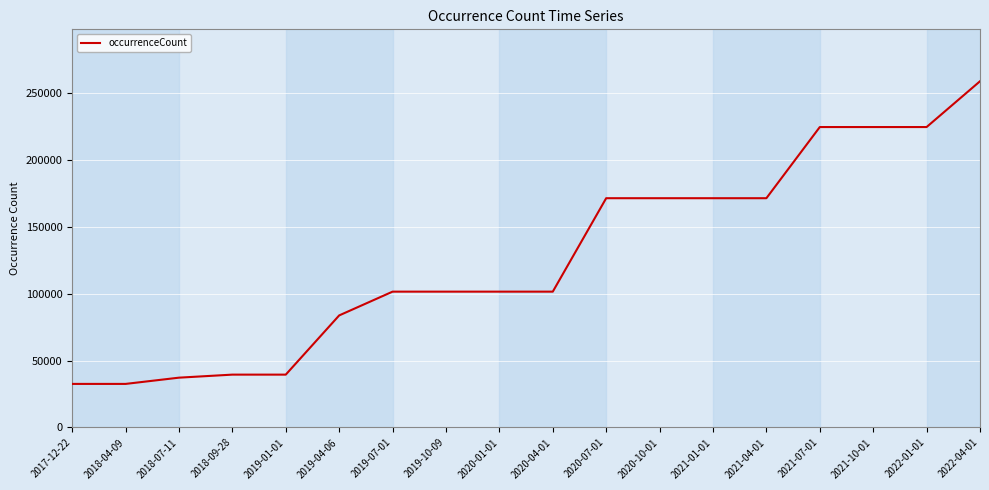

Reading left to right, list all the values displayed in this chart.

2017-12-22=32530	2018-04-09=32530	2018-07-11=37188	2018-09-28=39456	2019-01-01=39456	2019-04-06=83637	2019-07-01=101386	2019-10-09=101386	2020-01-01=101386	2020-04-01=101386	2020-07-01=171121	2020-10-01=171121	2021-01-01=171121	2021-04-01=171121	2021-07-01=224222	2021-10-01=224222	2022-01-01=224222	2022-04-01=258390